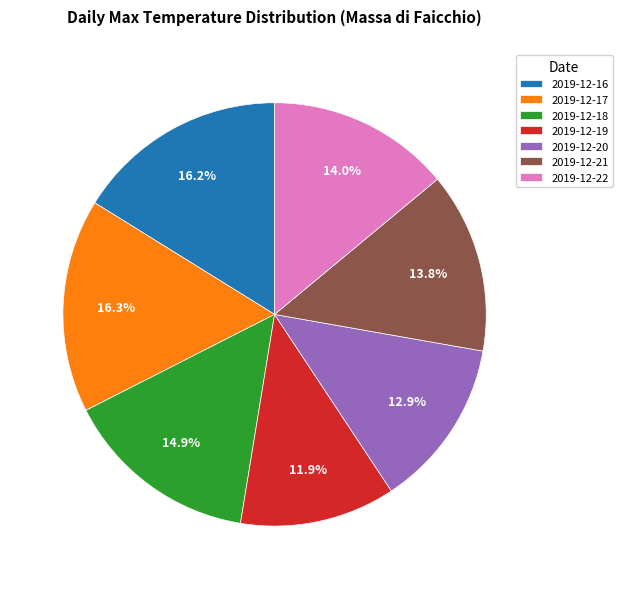

Count the number of slices in the pie.

7